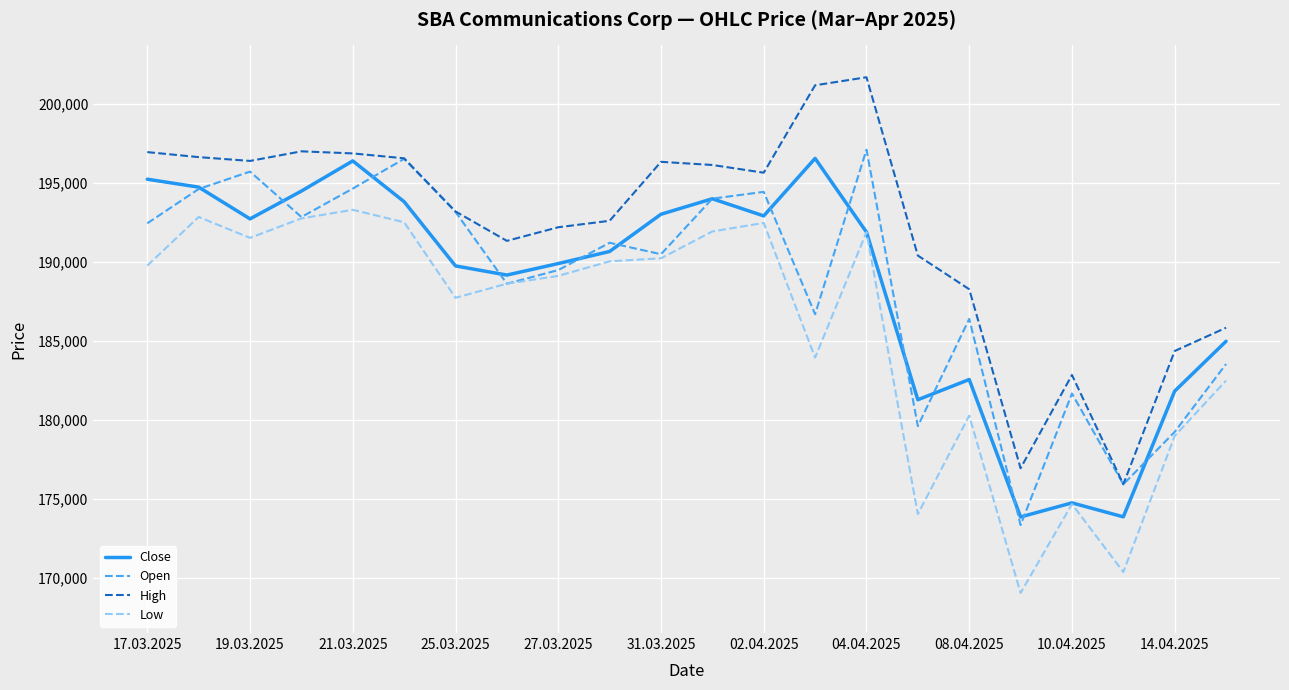

What is the lowest value of the Close series?

173845